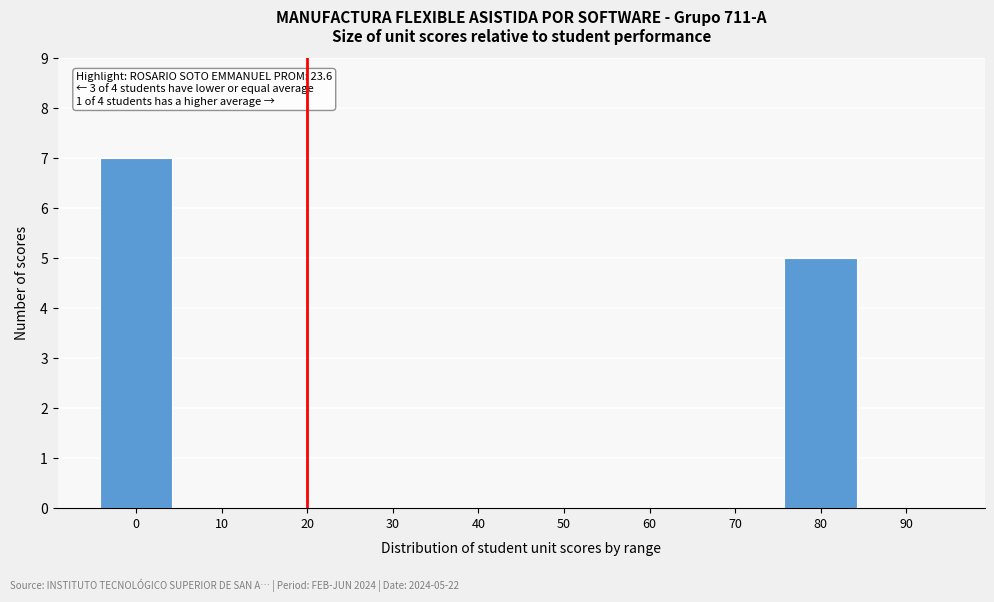

What value does the data have at 80?

5